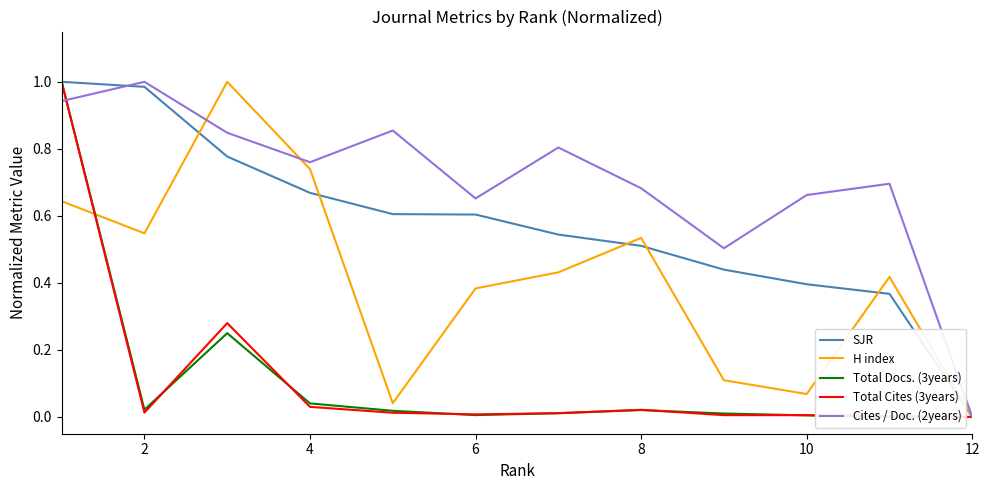

Where is Cites / Doc. (2years) nearest to the value 0?

12